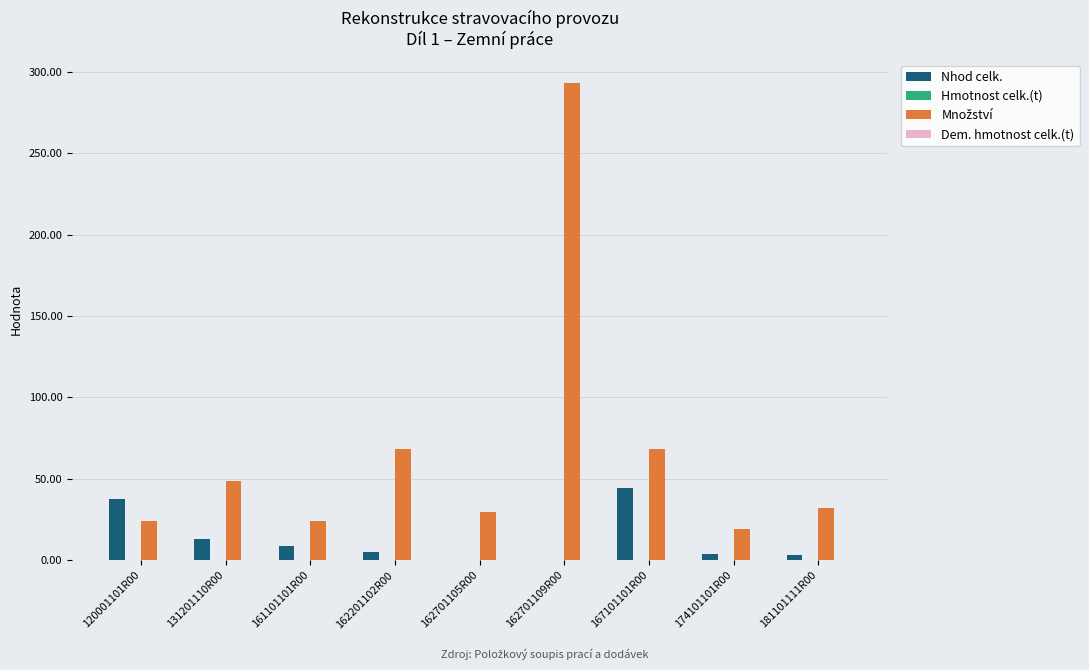

At which category does the chart reach its peak across all series?

162701109R00